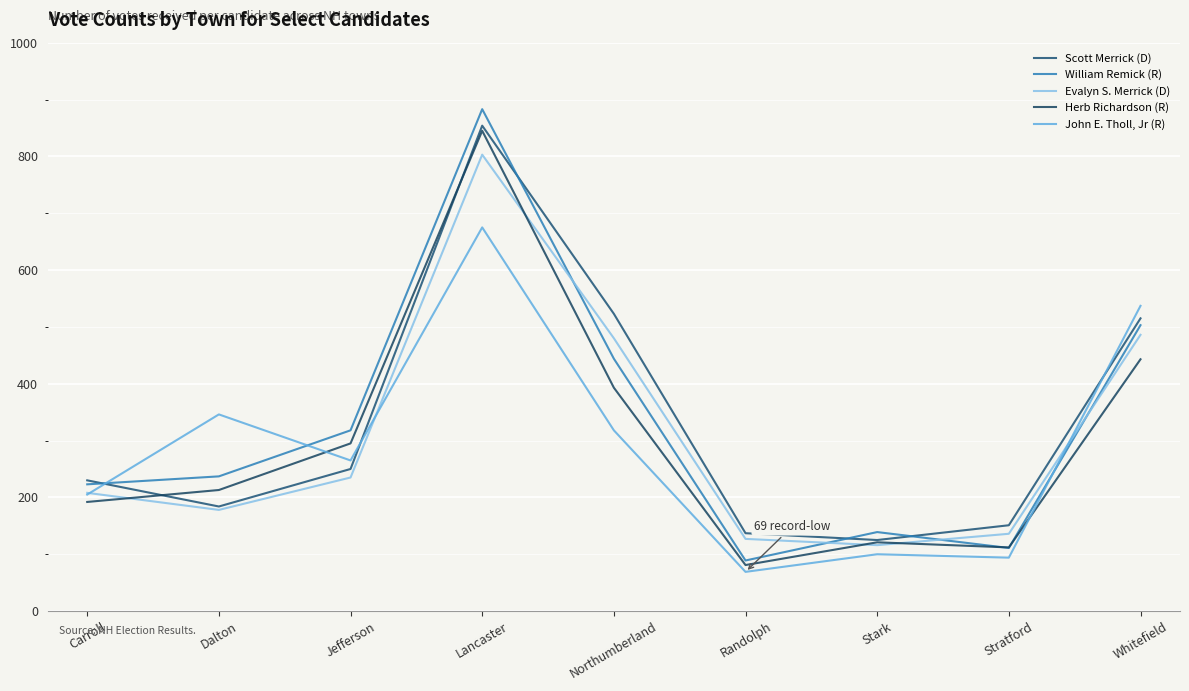

How many lines are shown in the chart?

5